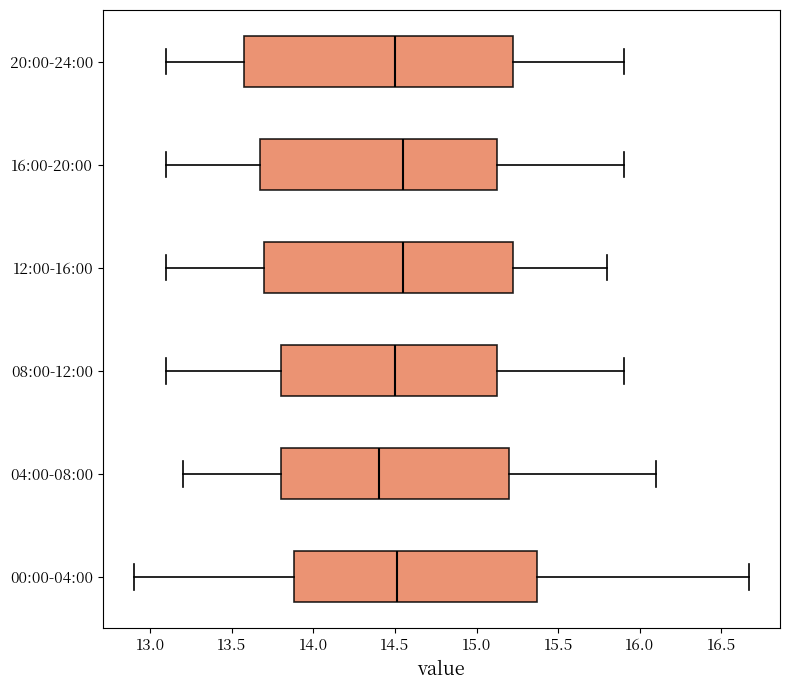

Reading bottom to top, read every box against the x-axis: the position of its median line, the range the box covers, and the ends of its whiskers. The values are not printed on the chart, so give them approximately, as read against the axis.

00:00-04:00: median 14.50, box 13.90 to 15.35, whiskers 12.90 to 16.65
04:00-08:00: median 14.40, box 13.80 to 15.20, whiskers 13.20 to 16.10
08:00-12:00: median 14.50, box 13.80 to 15.15, whiskers 13.10 to 15.90
12:00-16:00: median 14.55, box 13.70 to 15.25, whiskers 13.10 to 15.80
16:00-20:00: median 14.55, box 13.70 to 15.15, whiskers 13.10 to 15.90
20:00-24:00: median 14.50, box 13.60 to 15.25, whiskers 13.10 to 15.90